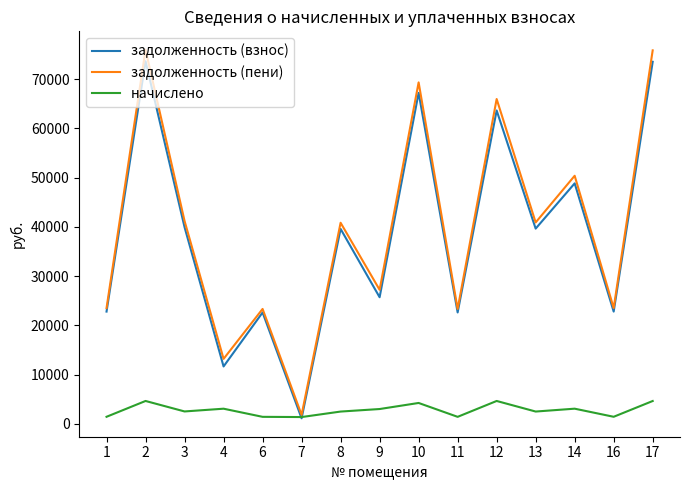

At which category does задолженность (пени) reach its first local valley?

4